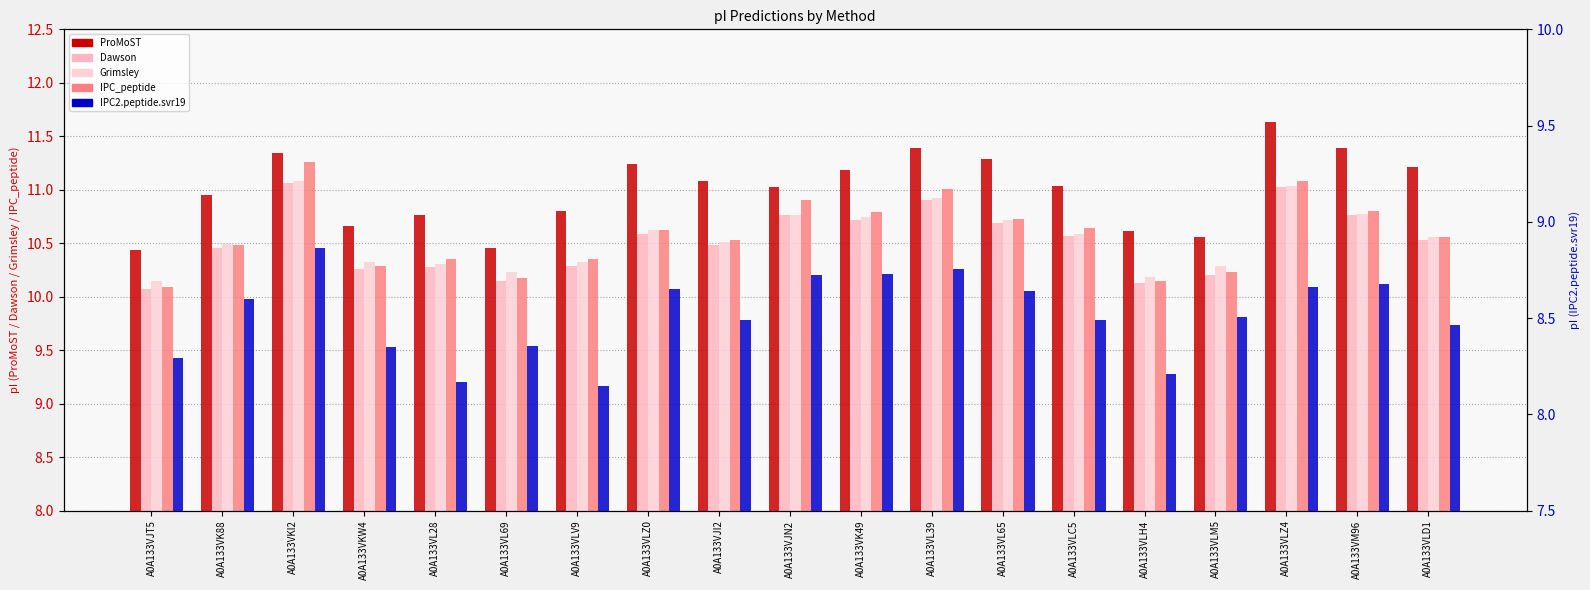

What is the difference between the highest and lowest values at A0A133VLC5?

2.5